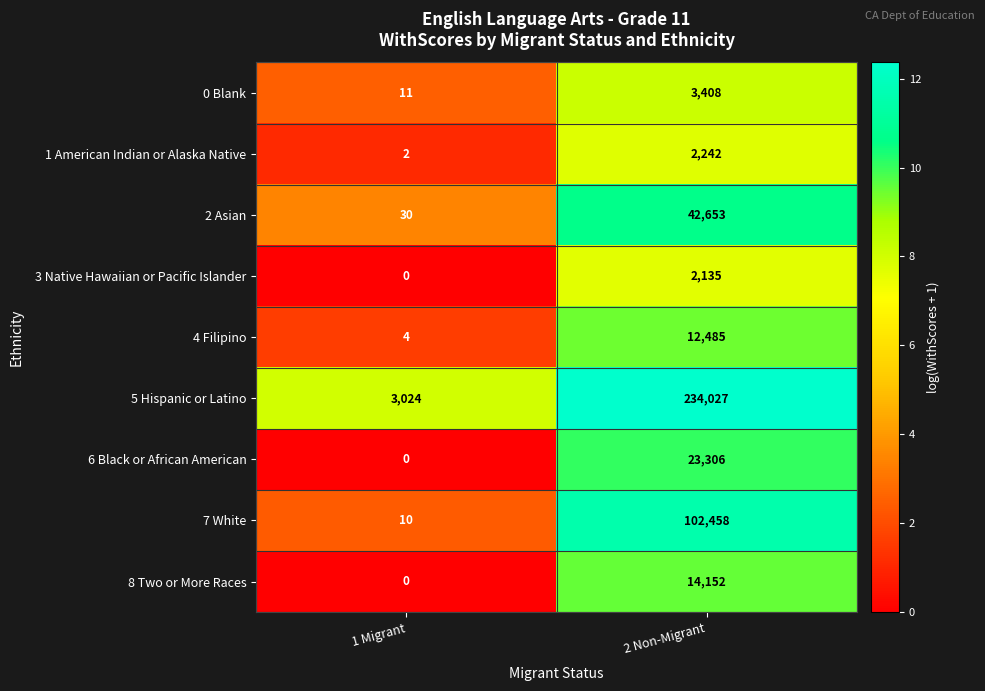

List the series in order of their peak value, lowest first.

3 Native Hawaiian or Pacific Islander, 1 American Indian or Alaska Native, 0 Blank, 4 Filipino, 8 Two or More Races, 6 Black or African American, 2 Asian, 7 White, 5 Hispanic or Latino